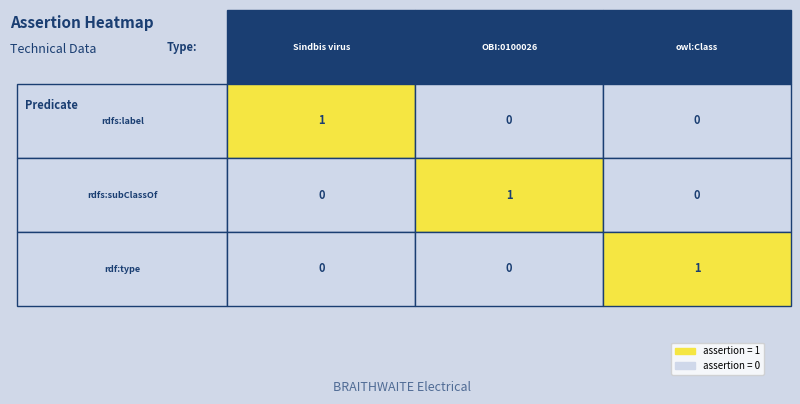

Between 2 and 1, which is larger?

2